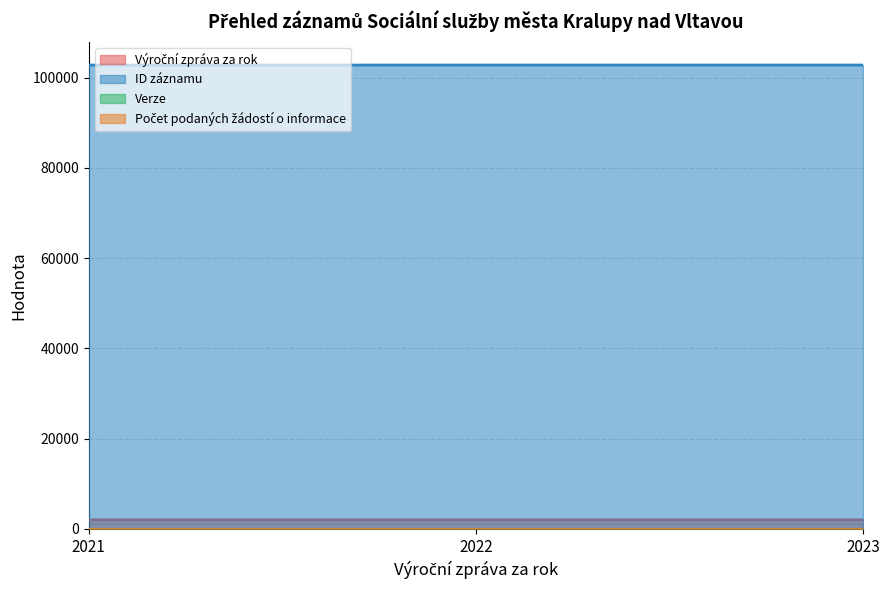

What is the difference between the maximum and minimum values in the ID záznamu series?

2